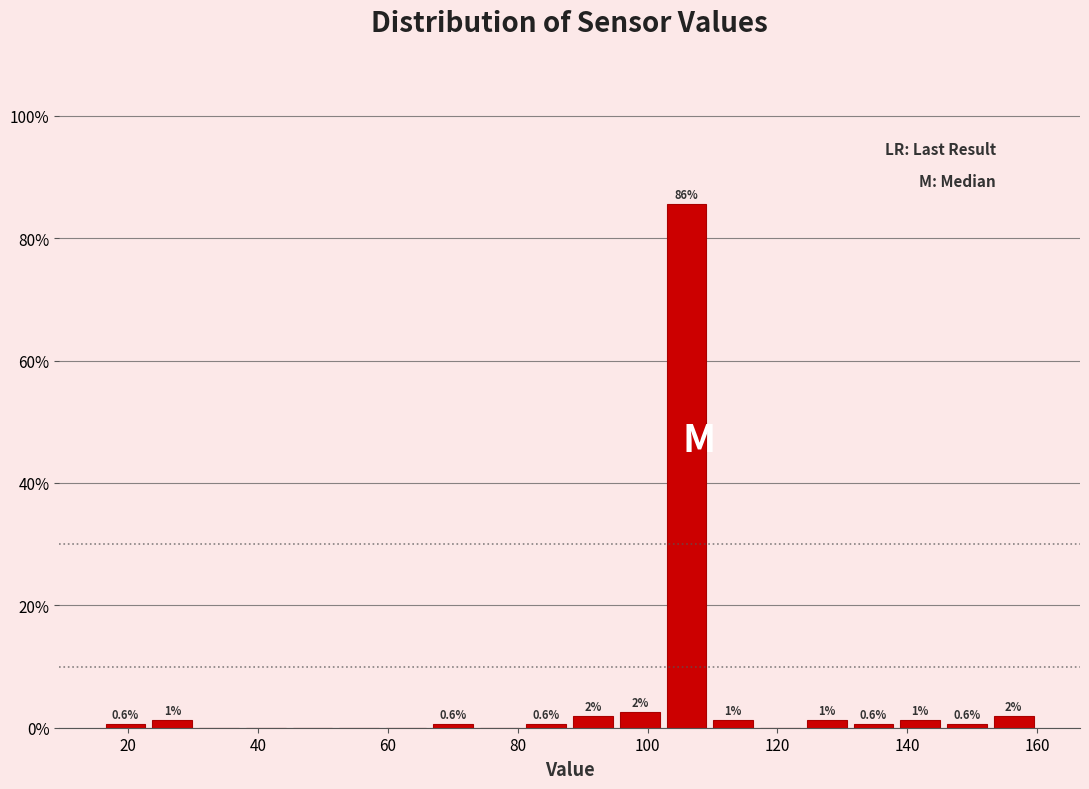

Read against the x-axis, roughly where is the centre of the tallest bar?

106